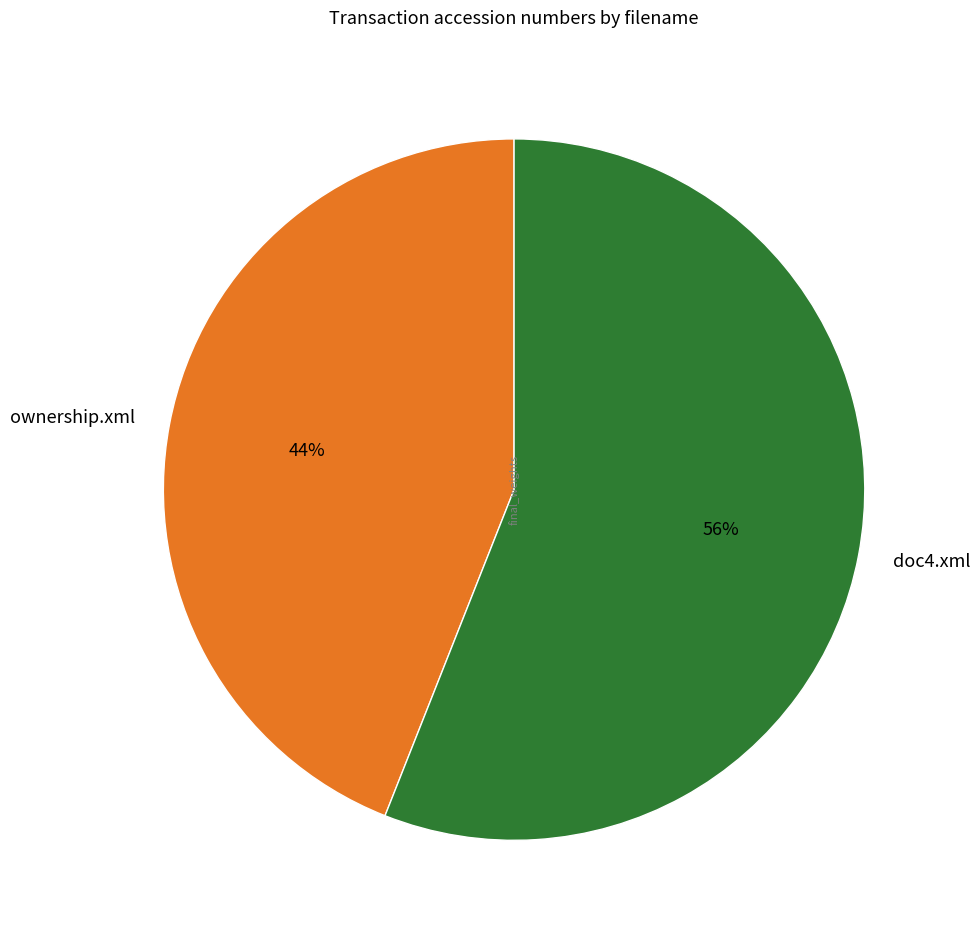

Which has a higher value, ownership.xml or doc4.xml?

doc4.xml